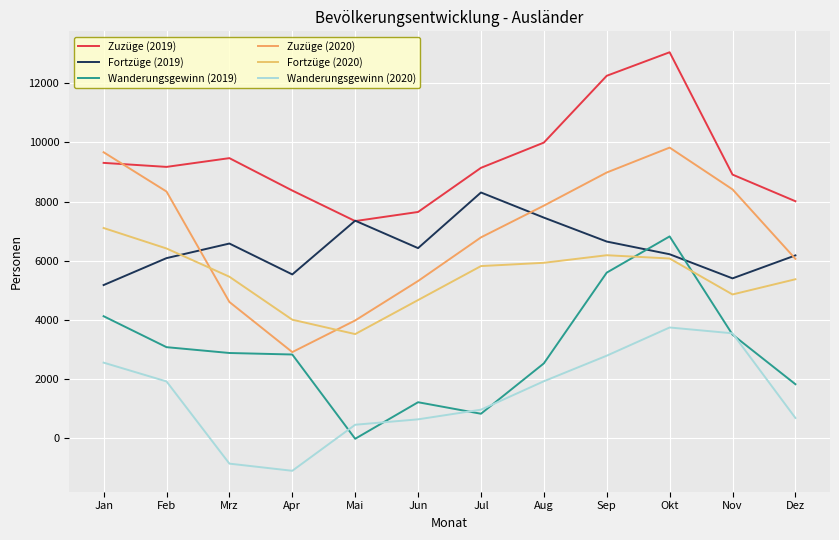

Which series has the largest total across all categories?

Zuzüge (2019)